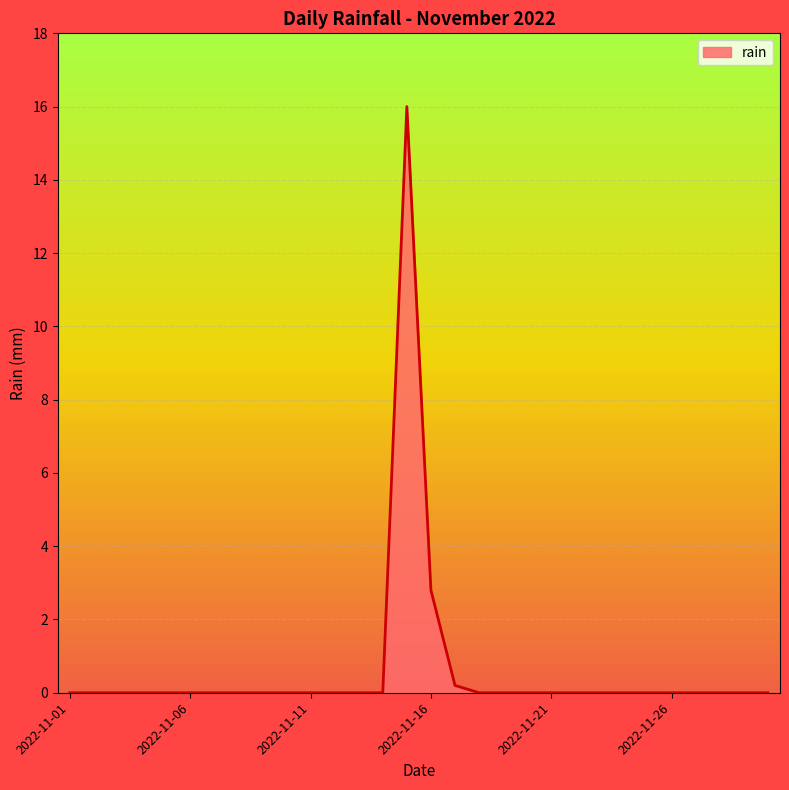

What is the difference between the maximum and minimum values?

16.0